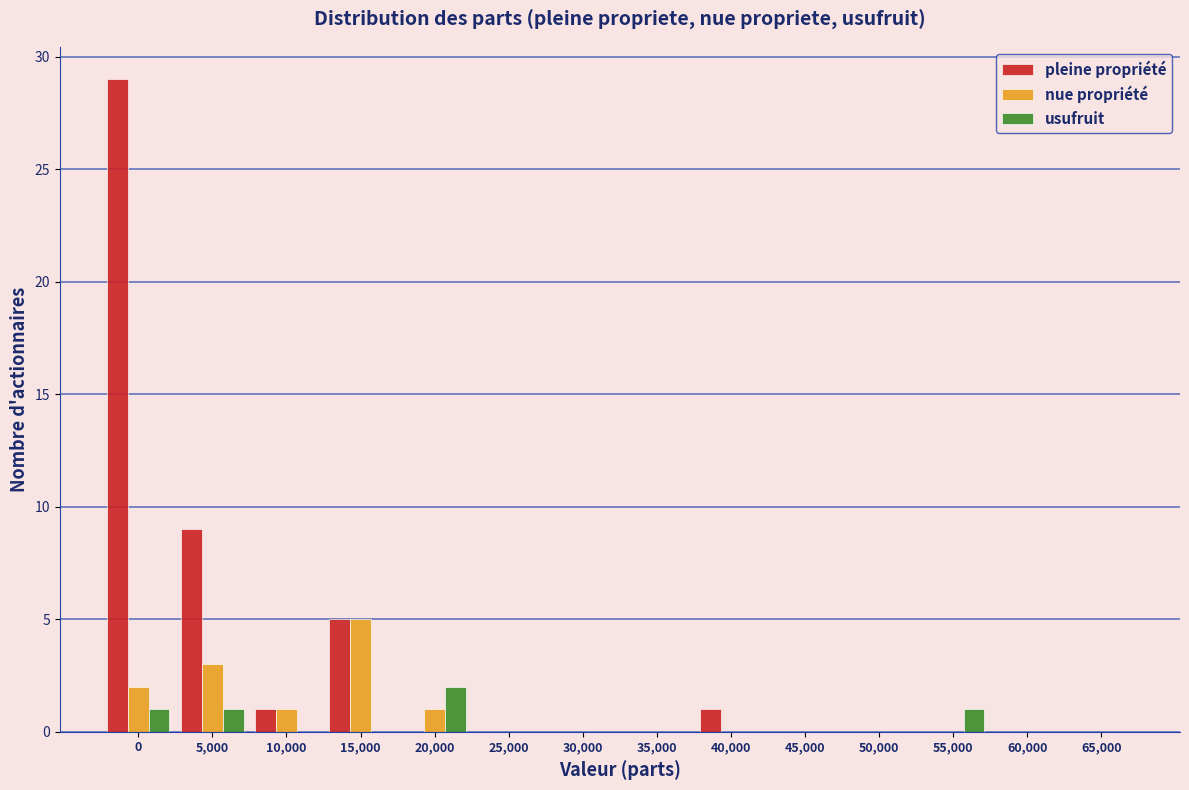

Is it true that nue propriété equals -2 at 55,000?

False